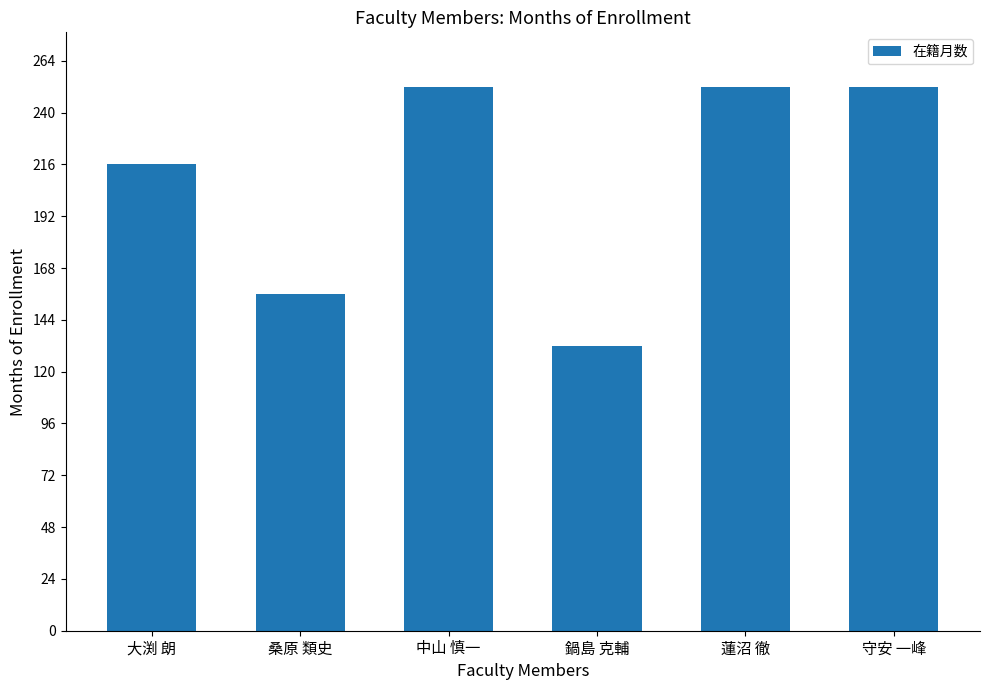

What is the value of the 5th bar from the left?

252